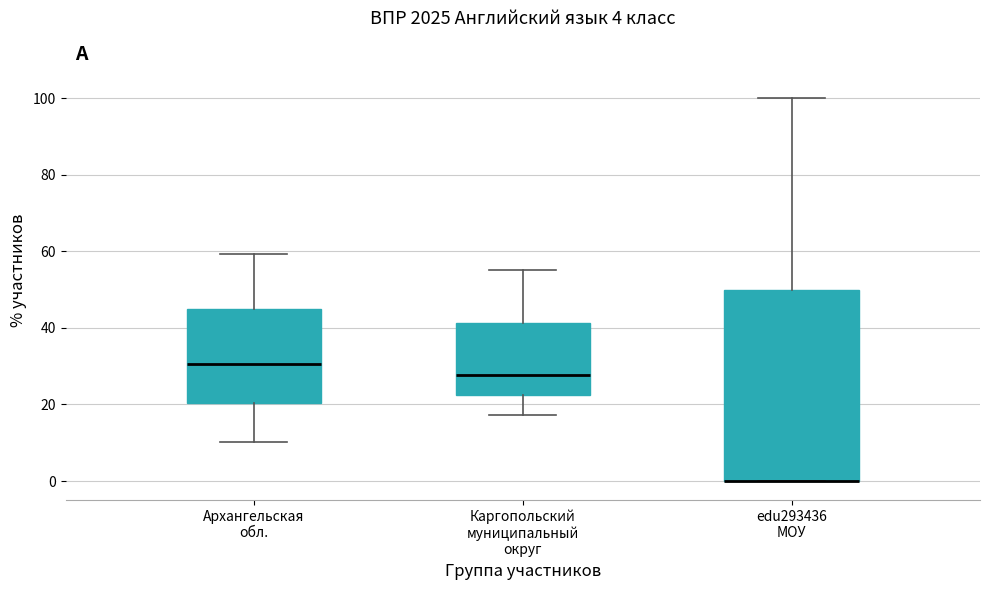

Which box is the tallest, from its lower edge to its upper edge?

edu293436 МОУ